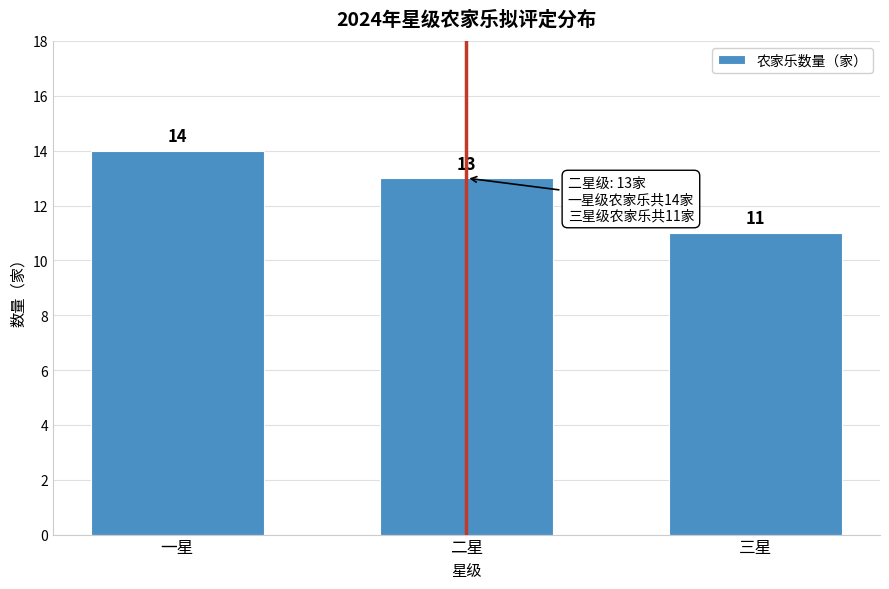

Reading right to left, transcribe all the data shown in this chart.

三星=11	二星=13	一星=14